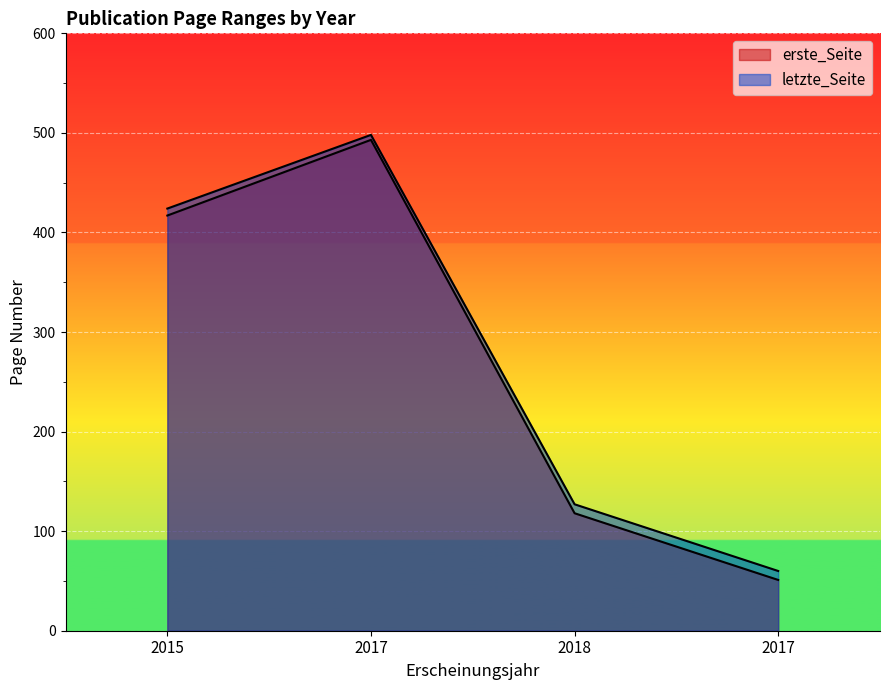

At how many categories does at least one series exceed 333?

2